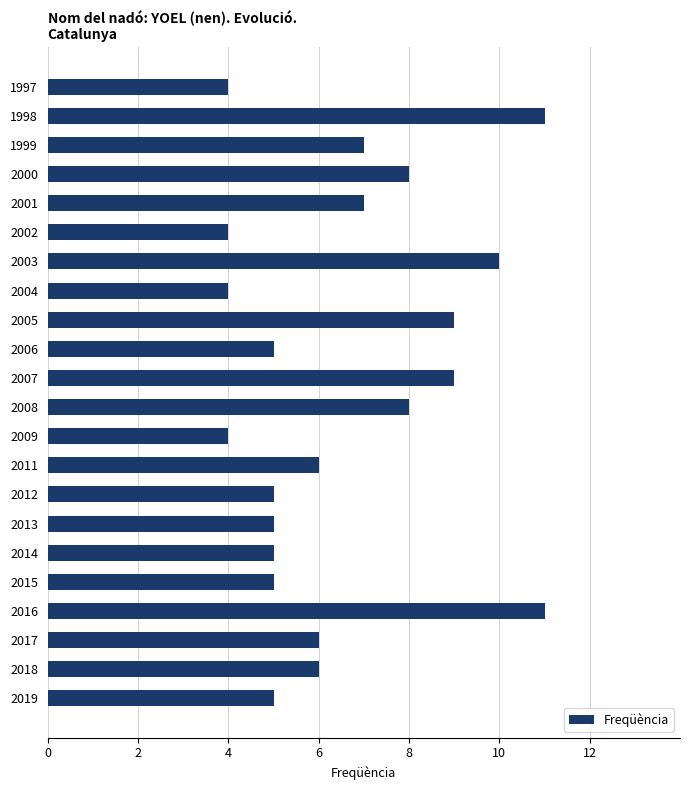

What is the value of the 22nd bar from the top?

5